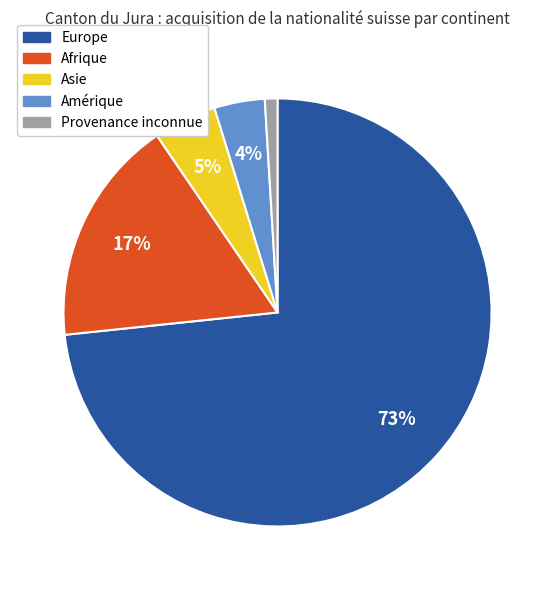

Which slice represents more than half of the pie?

Europe